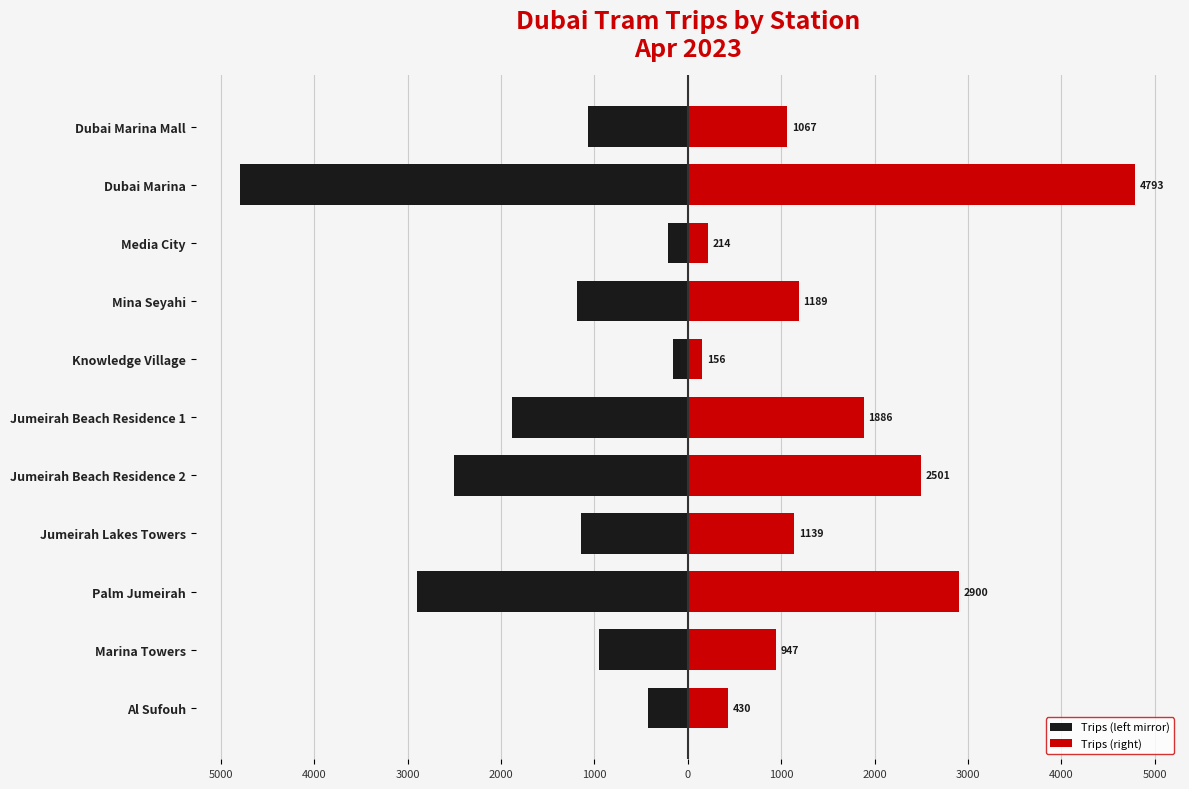

What is the maximum value for trips (mirrored)?

-156